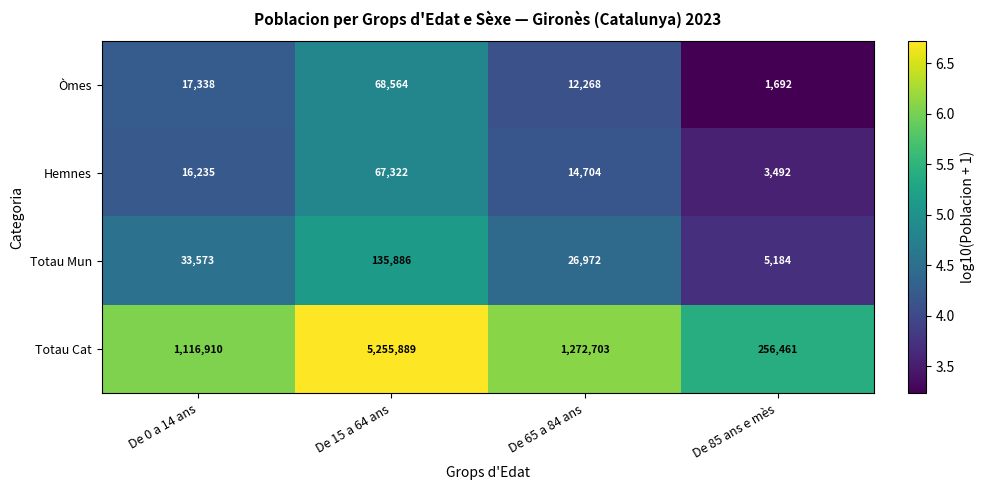

The Hemnes series shows 29049 at De 0 a 14 ans. True or false?

False